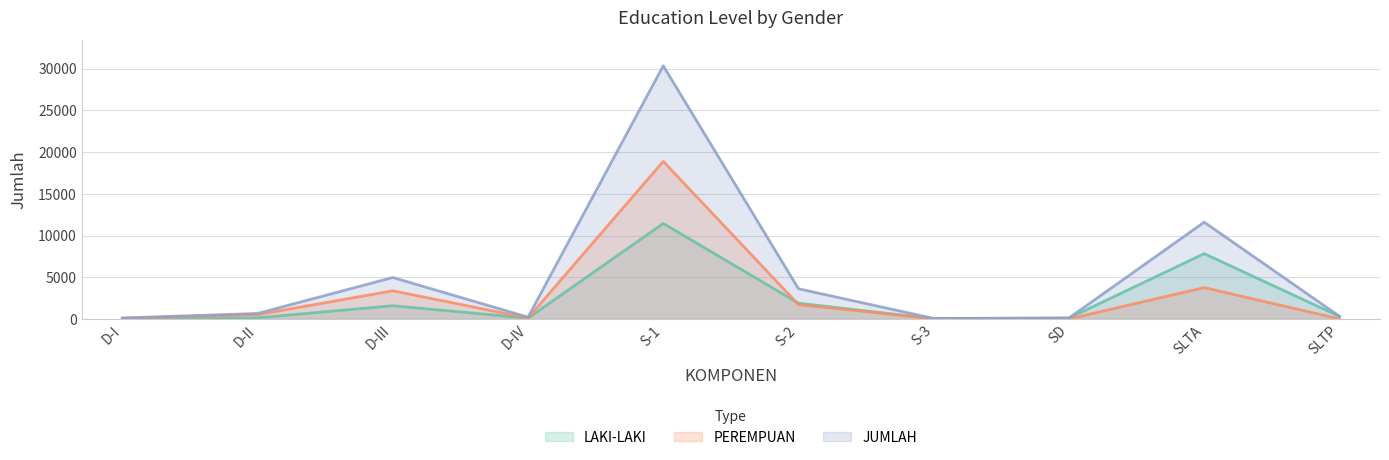

In LAKI-LAKI, how many points are lower than both neighbors (excluding endpoints)?

2